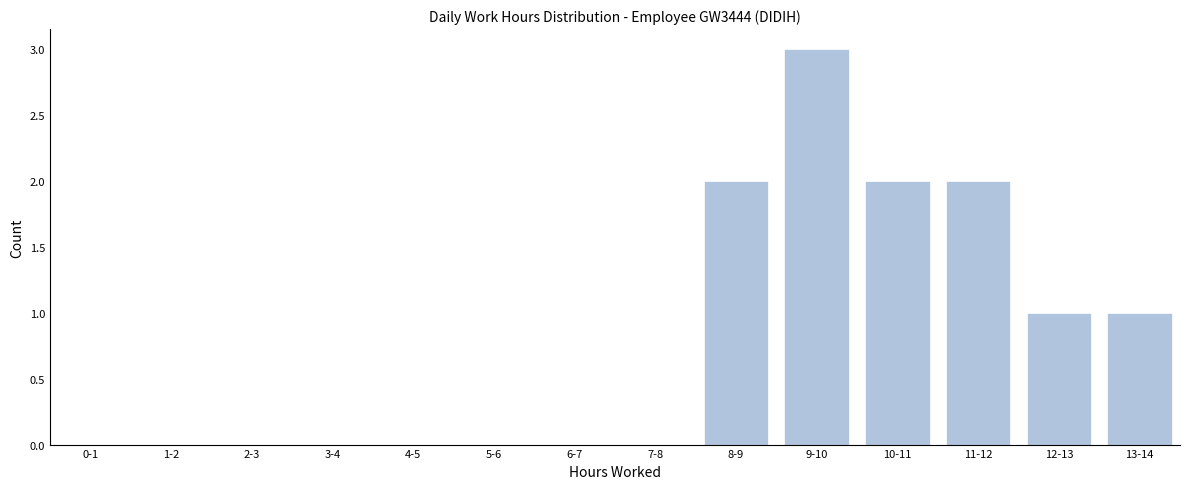

Reading left to right, transcribe all the data shown in this chart.

0-1=0	1-2=0	2-3=0	3-4=0	4-5=0	5-6=0	6-7=0	7-8=0	8-9=2	9-10=3	10-11=2	11-12=2	12-13=1	13-14=1